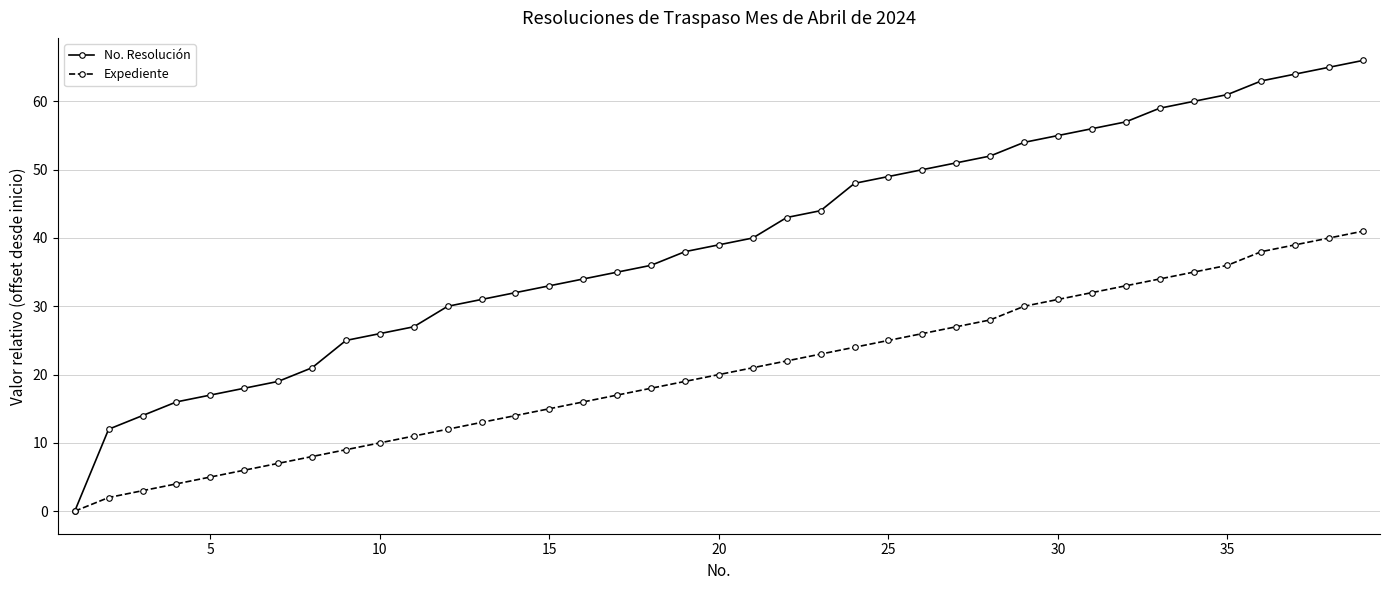

How many lines are shown in the chart?

2